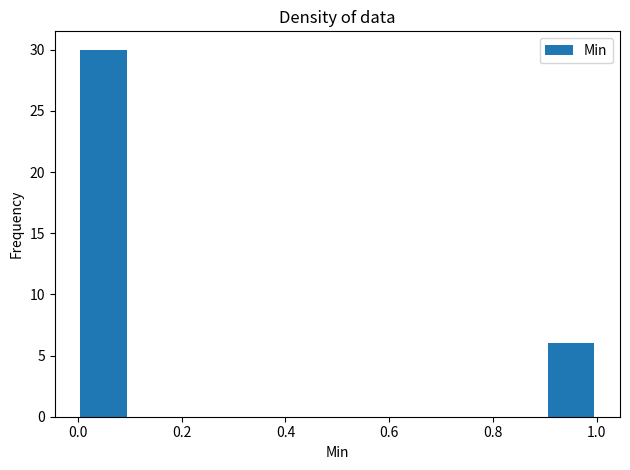

Which range on the x-axis has the tallest bar?

0.0 to 0.1